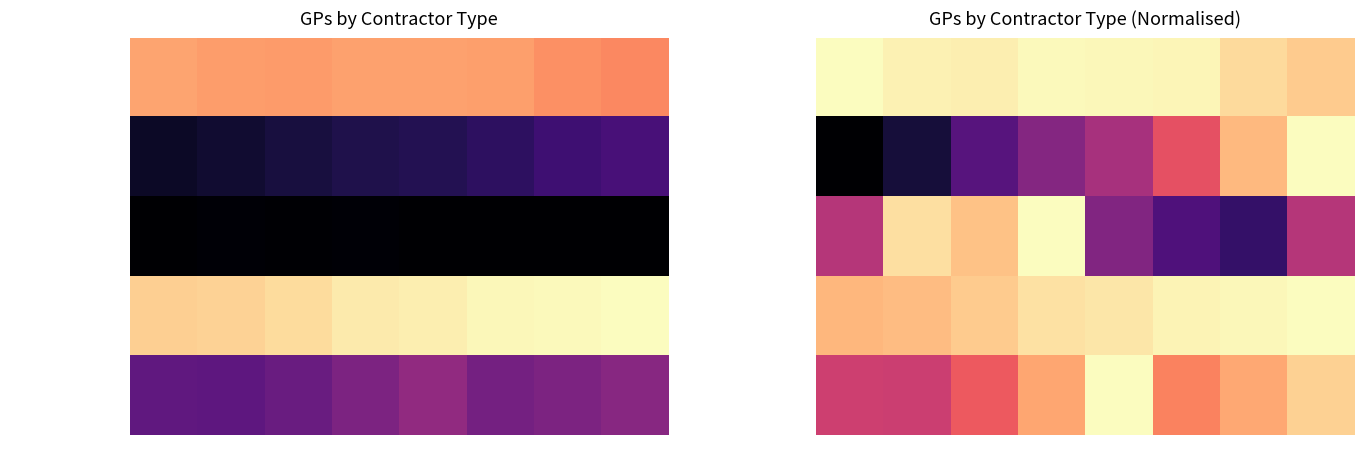

What value does the Retainer series have at 2020?

0.9